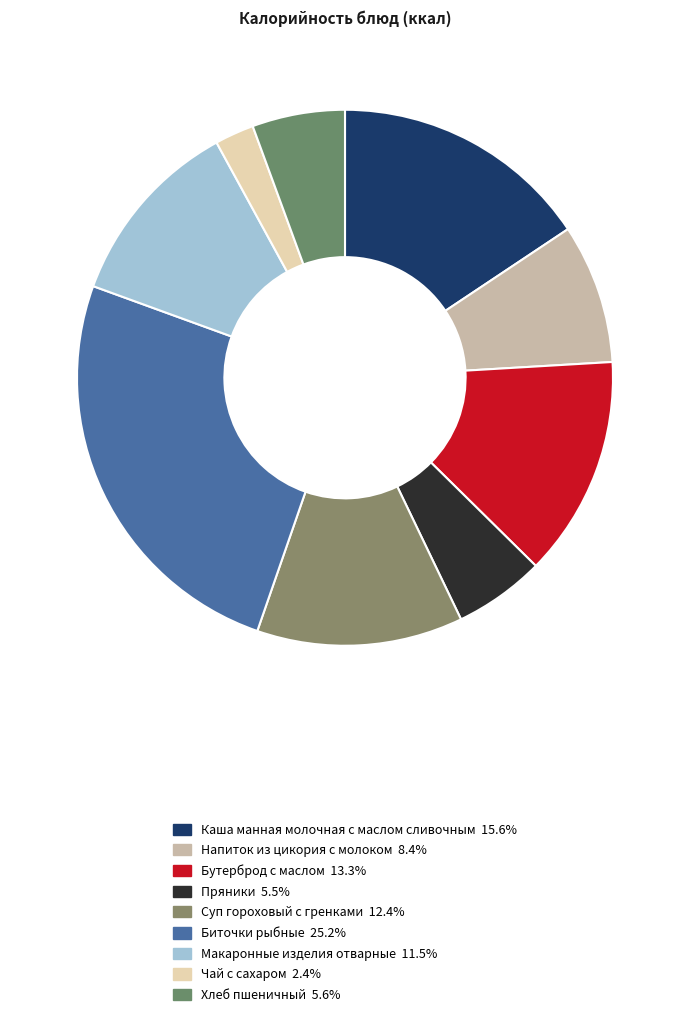

What is the smallest slice in the pie chart?

Чай с сахаром